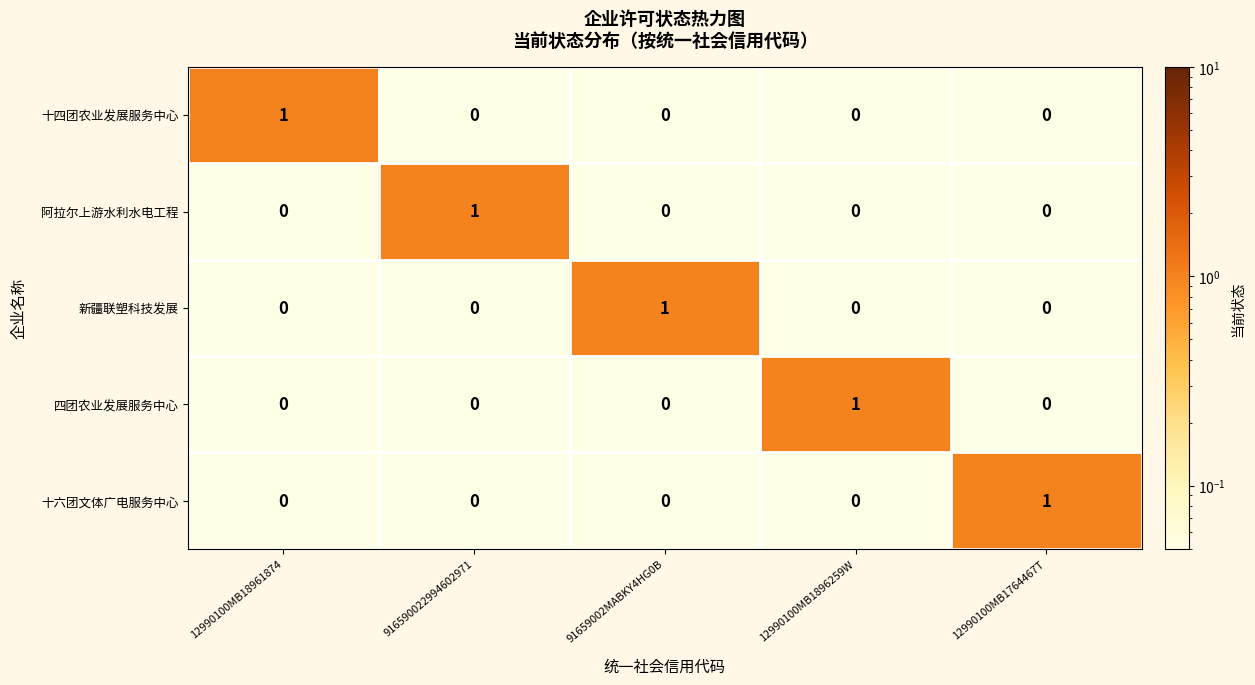

Is it true that 四团农业发展服务中心 equals 0 at 916590022994602971?

True